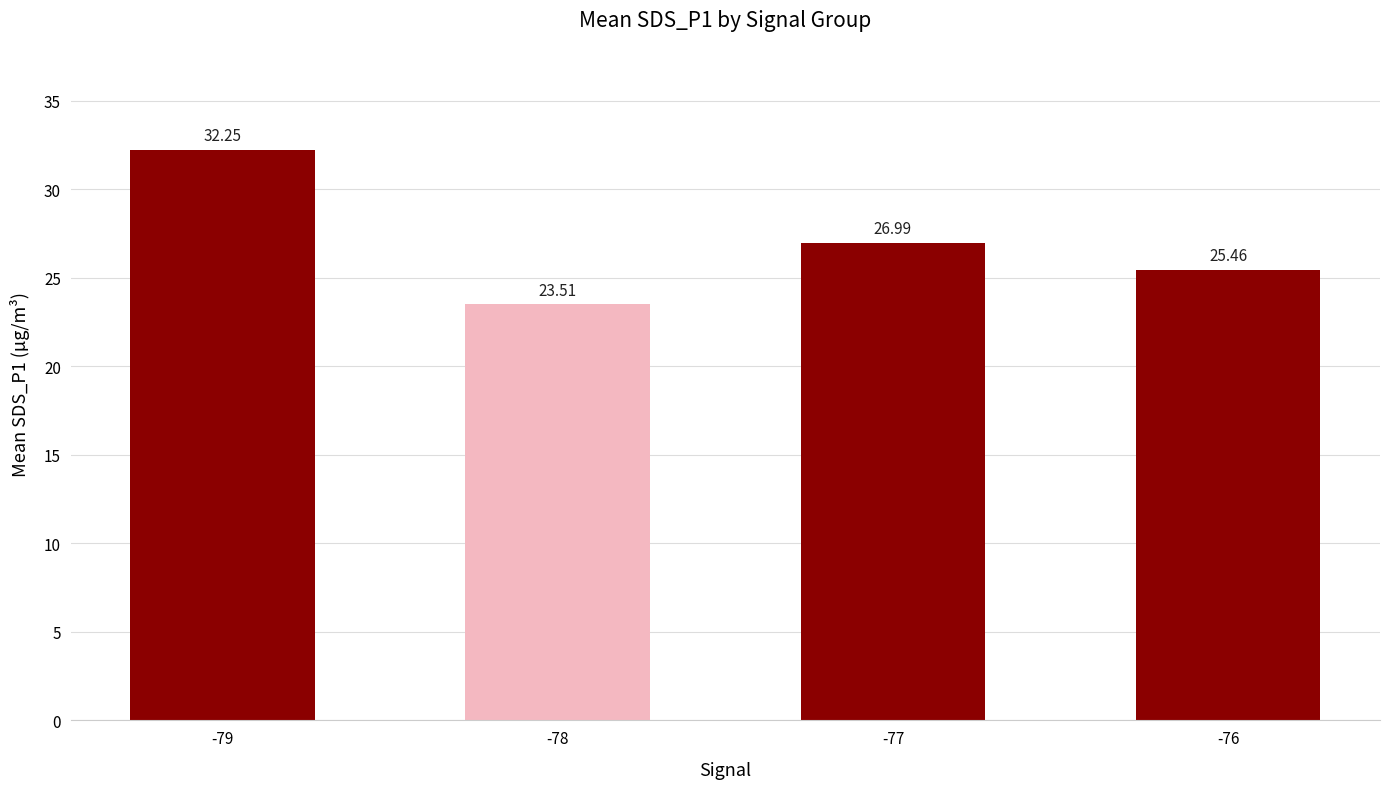

Count the number of data series in this chart.

1